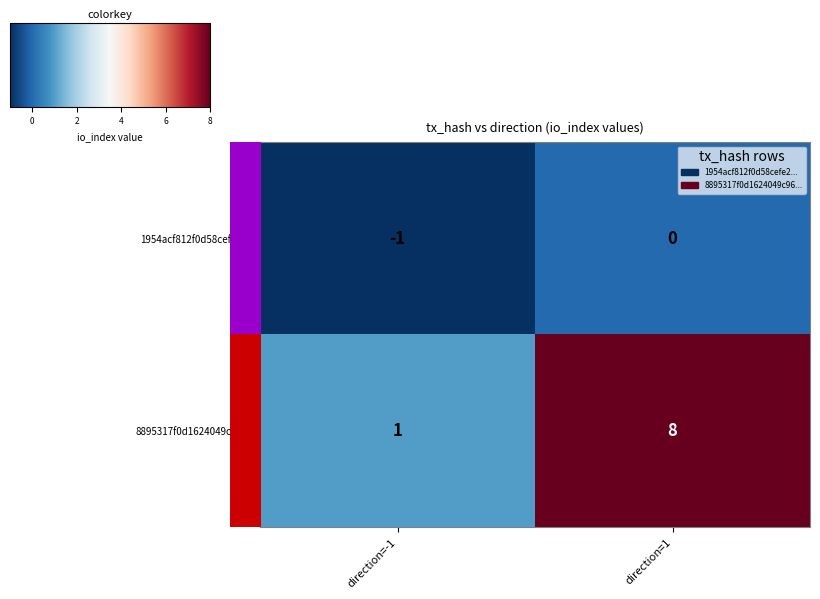

How many distinct data groups are displayed?

2